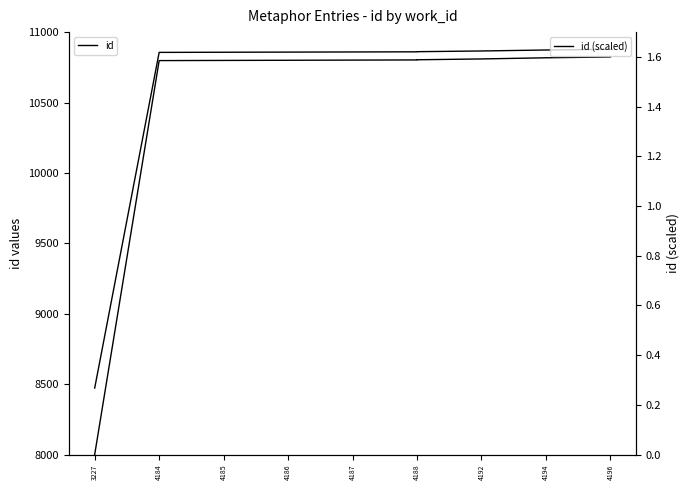

Rank the series by their maximum value, from lowest to highest.

id (scaled), id